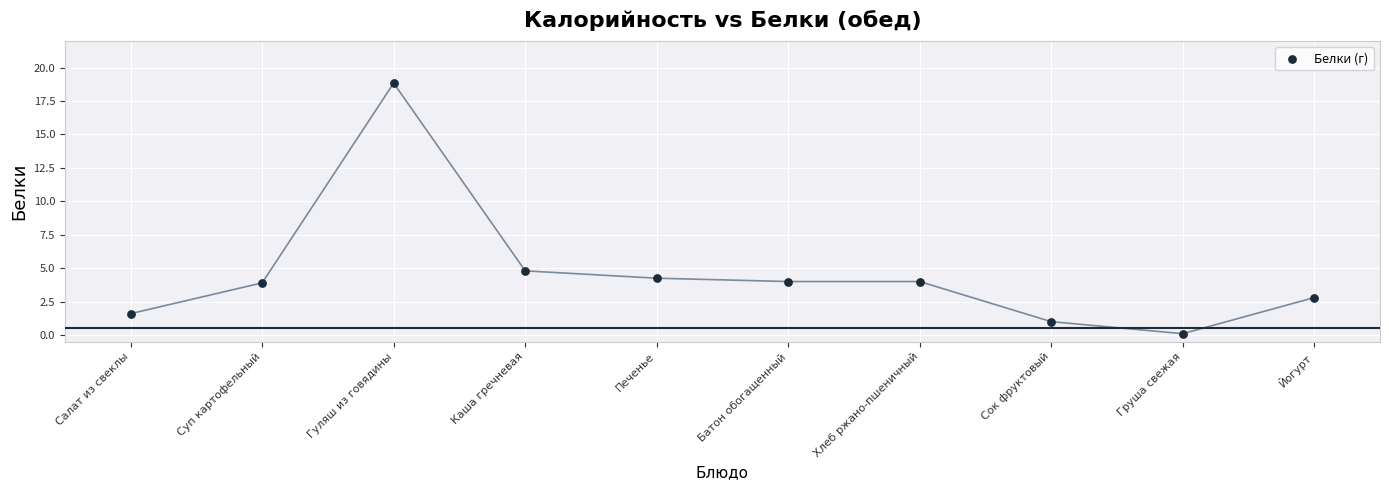

What Y value in the scatter plot is closest to 9?

4.8